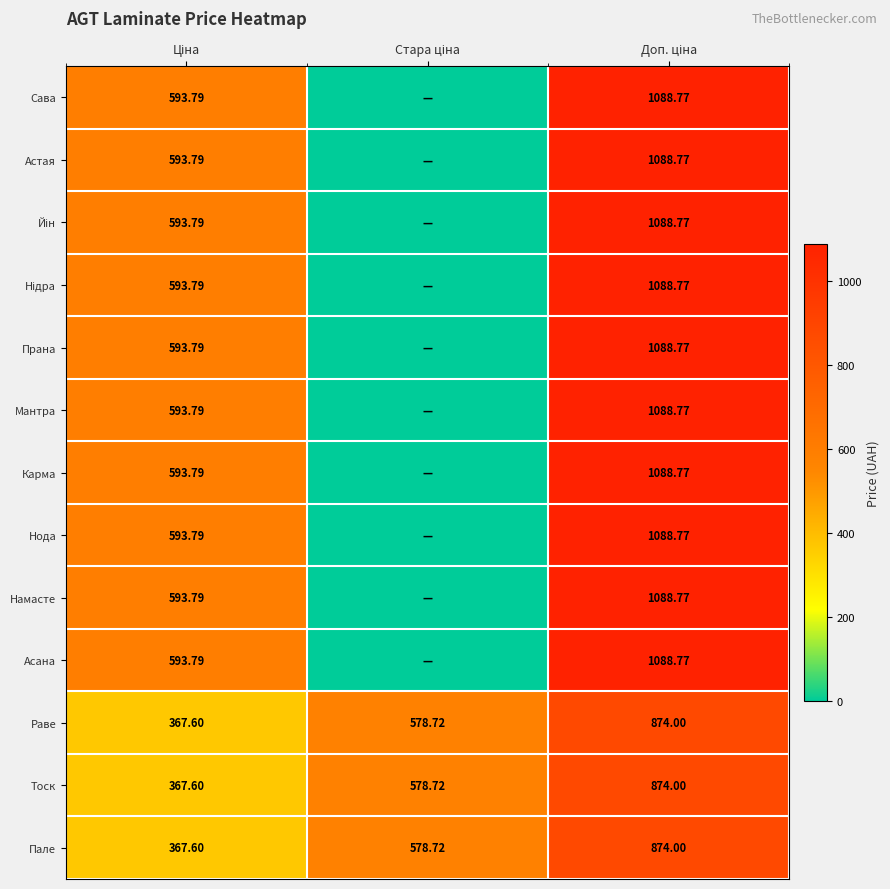

How many values in the Прана series are below 593?

1